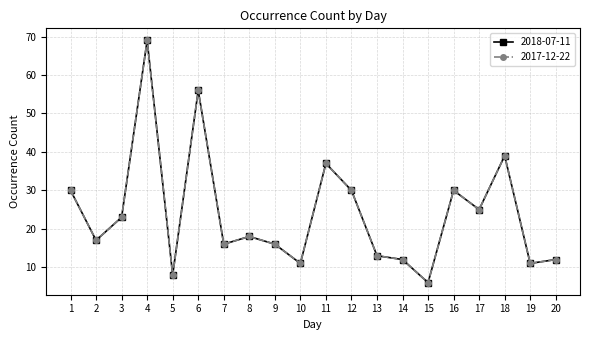

Which series has the largest total across all categories?

2018-07-11